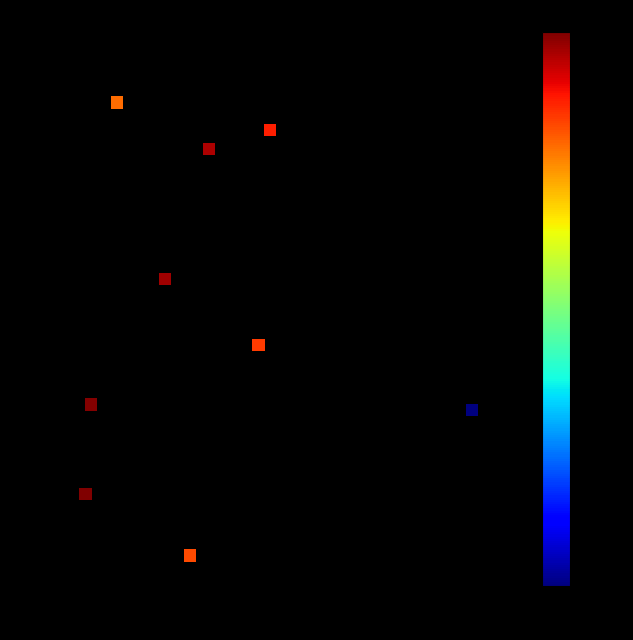

What Y value in the scatter plot is closest to 130?

122.0